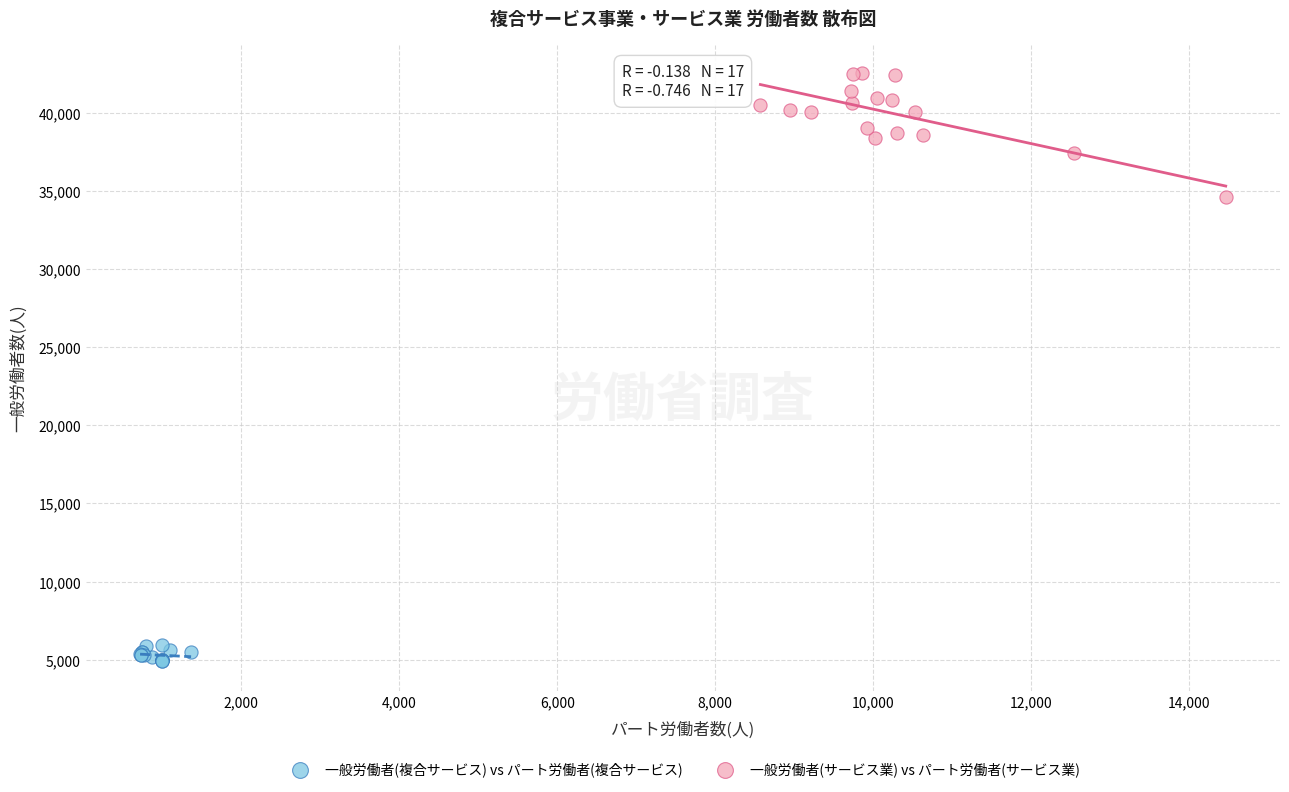

What are all the series names shown in the legend?

一般労働者(複合サービス) vs パート労働者(複合サービス), 一般労働者(サービス業) vs パート労働者(サービス業)